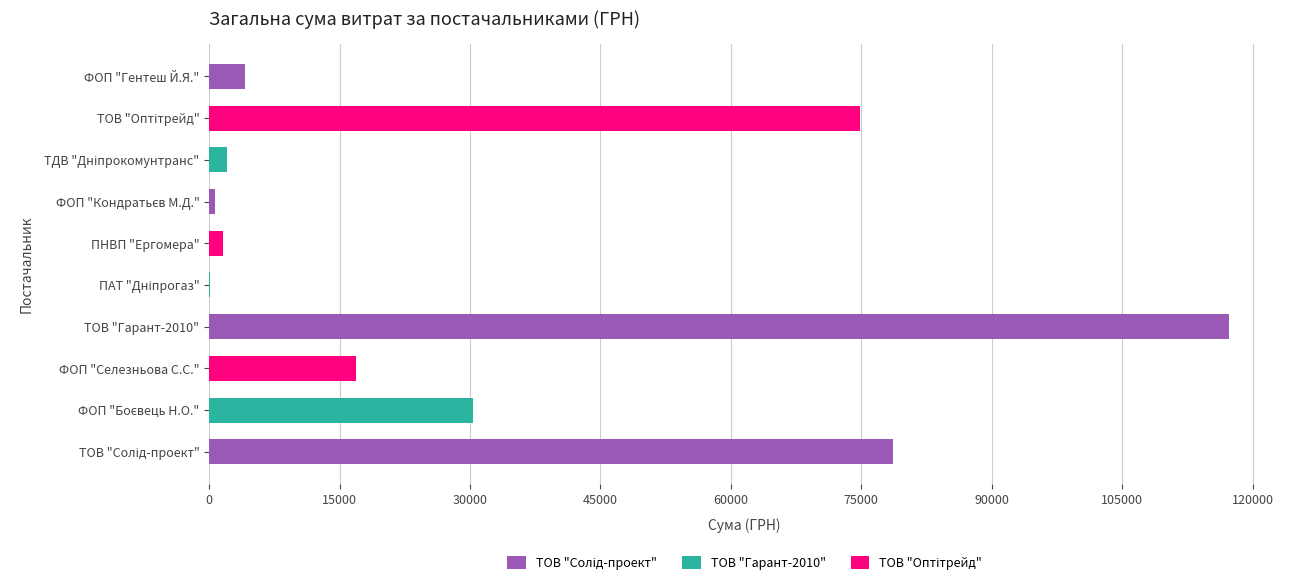

The value at ТОВ "Гарант-2010" is 117282.0. True or false?

True